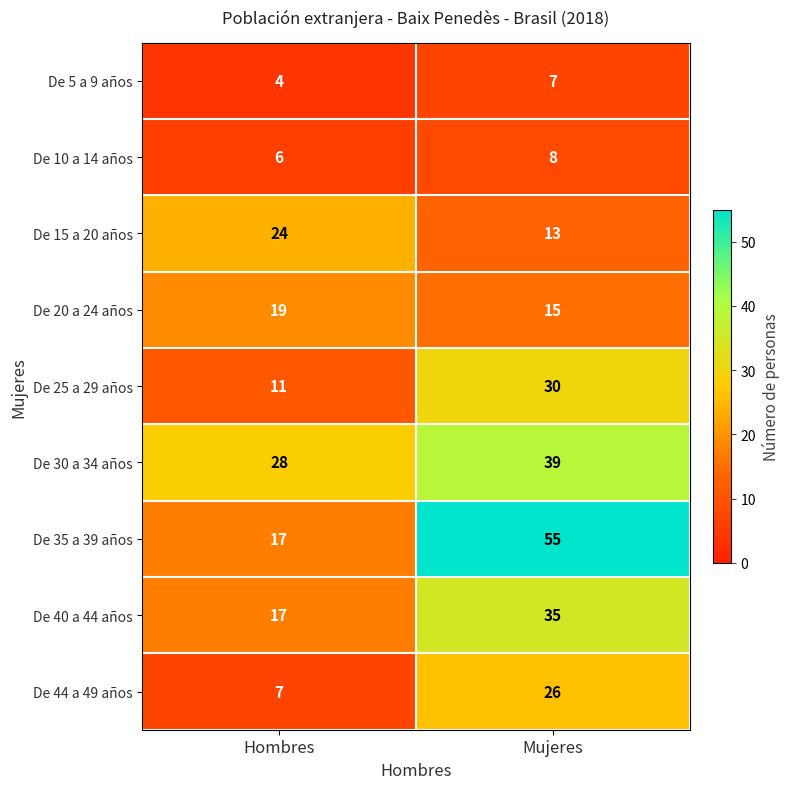

The De 44 a 49 años series shows 3 at Hombres. True or false?

False